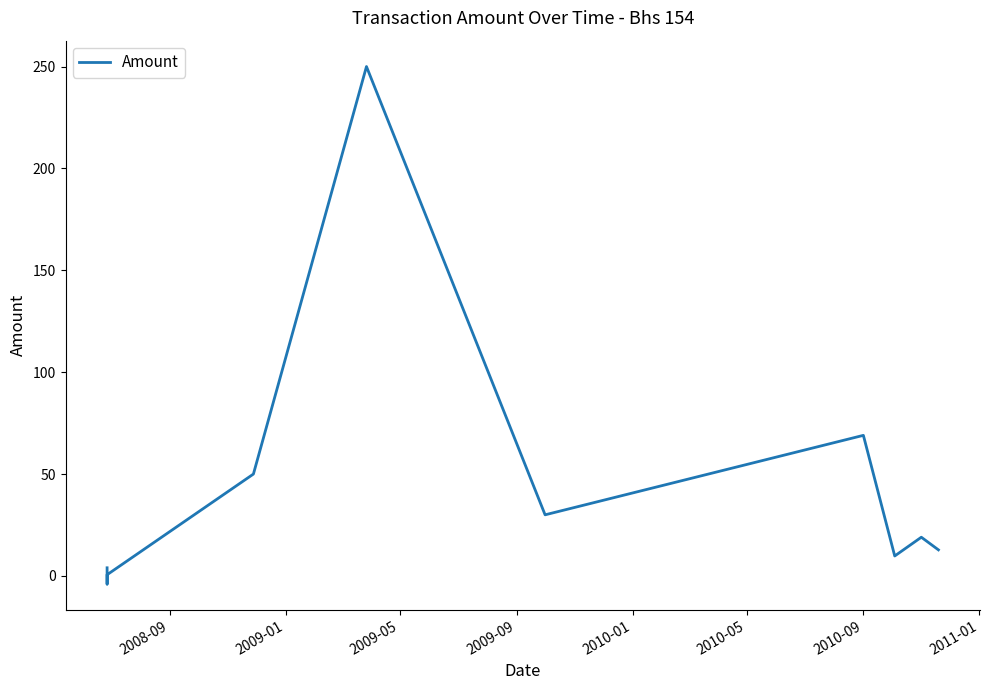

How many interior local peaks (higher than both neighbors) does the data have?

3